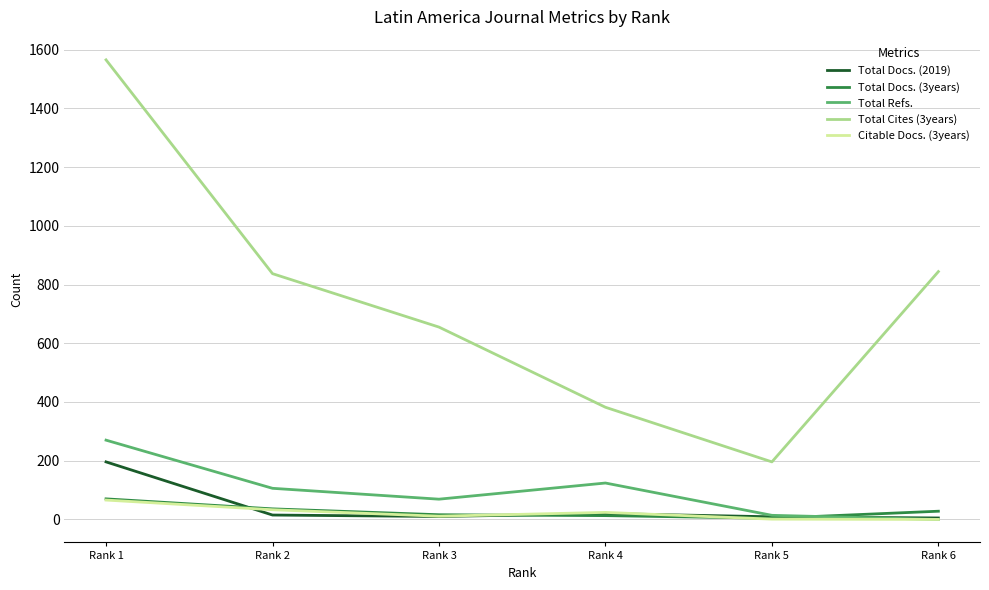

Which series has the largest total across all categories?

Total Cites (3years)